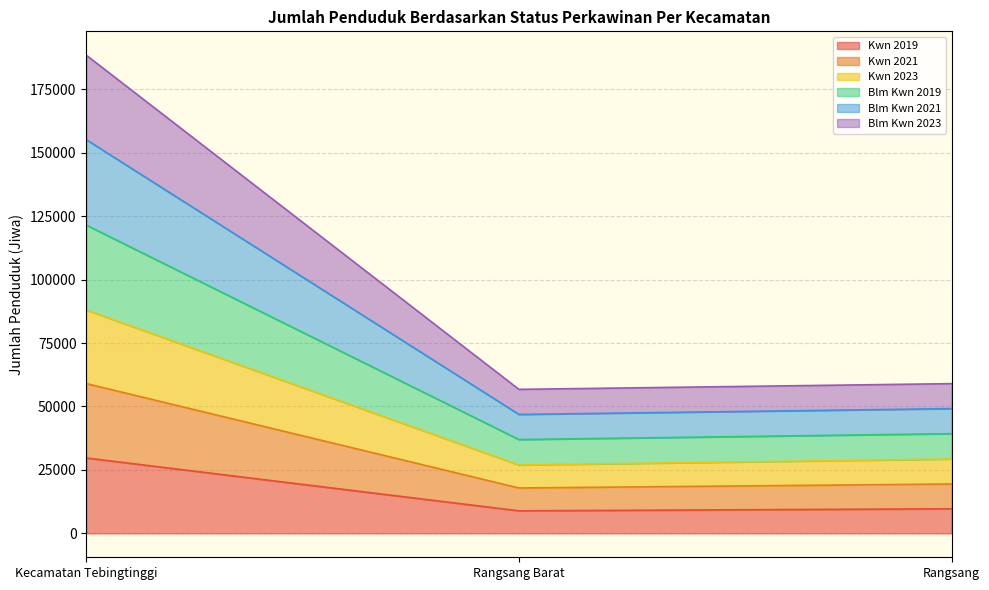

The value of Kwn 2019 at Rangsang is 9692. True or false?

True